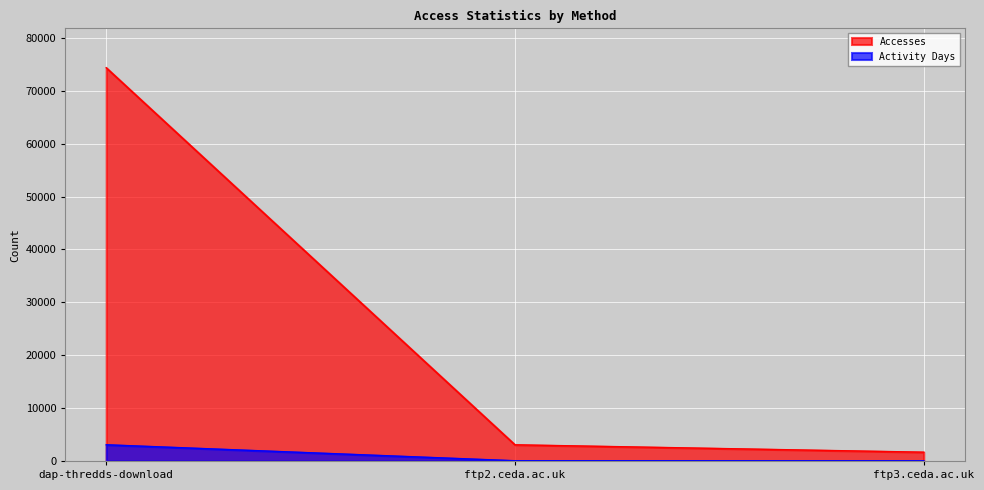

At which category is the sum across all series the highest?

dap-thredds-download